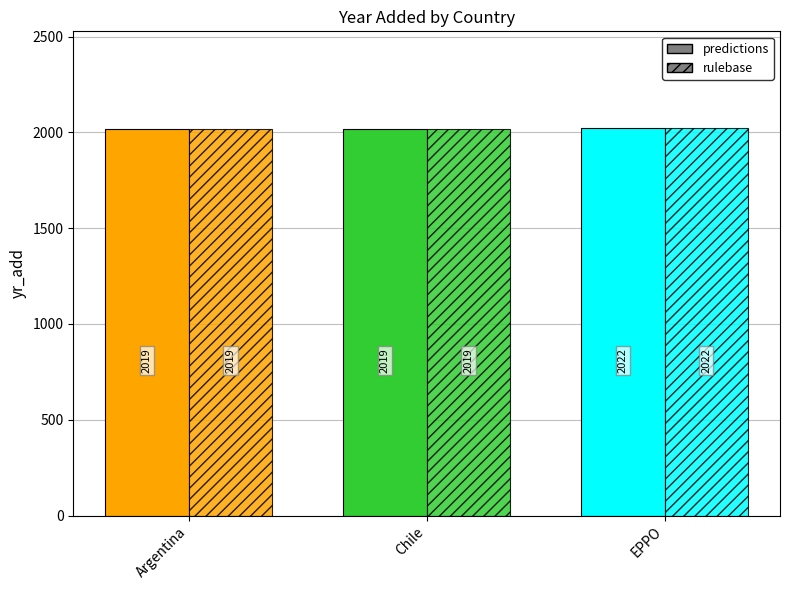

Does the chart contain stacked bars?

No